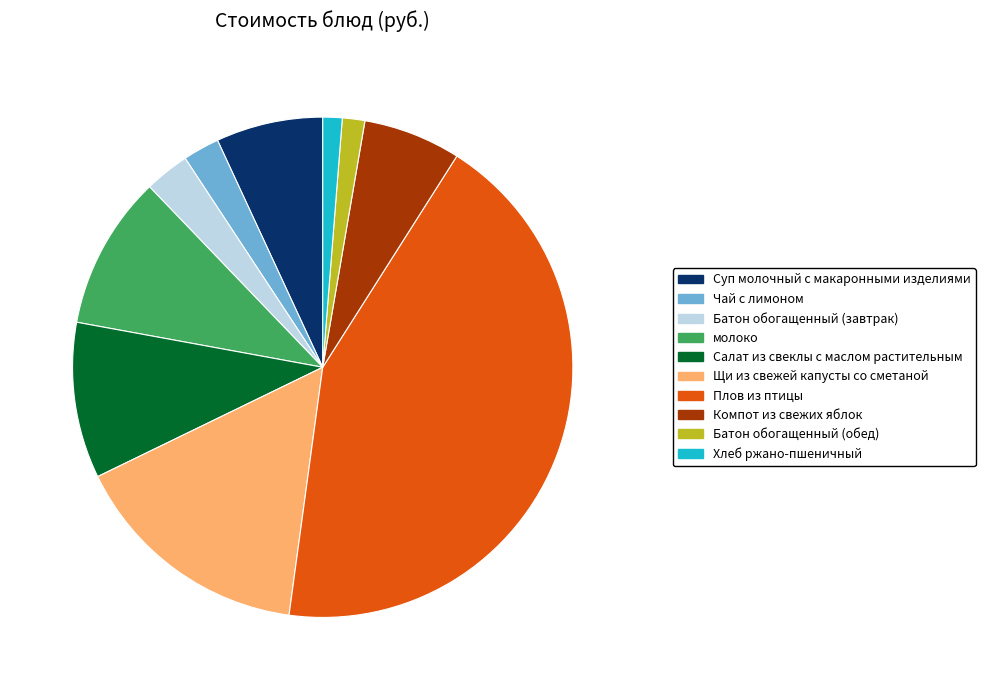

Do Хлеб ржано-пшеничный and Батон обогащенный (завтрак) together represent more than half of the pie?

No